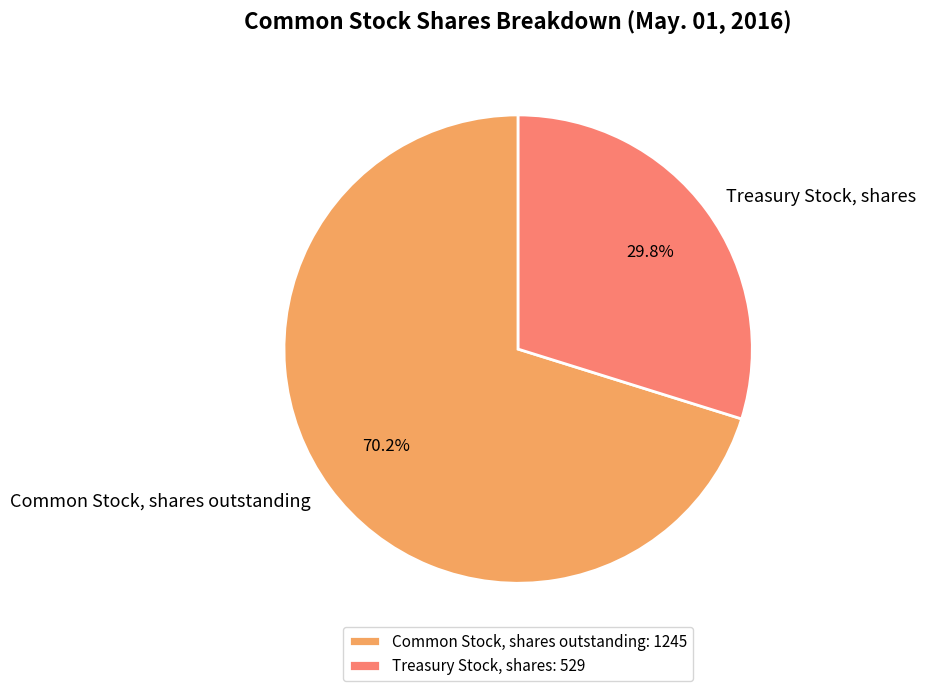

What percentage do Common Stock, shares outstanding and Treasury Stock, shares together represent?

100.0%